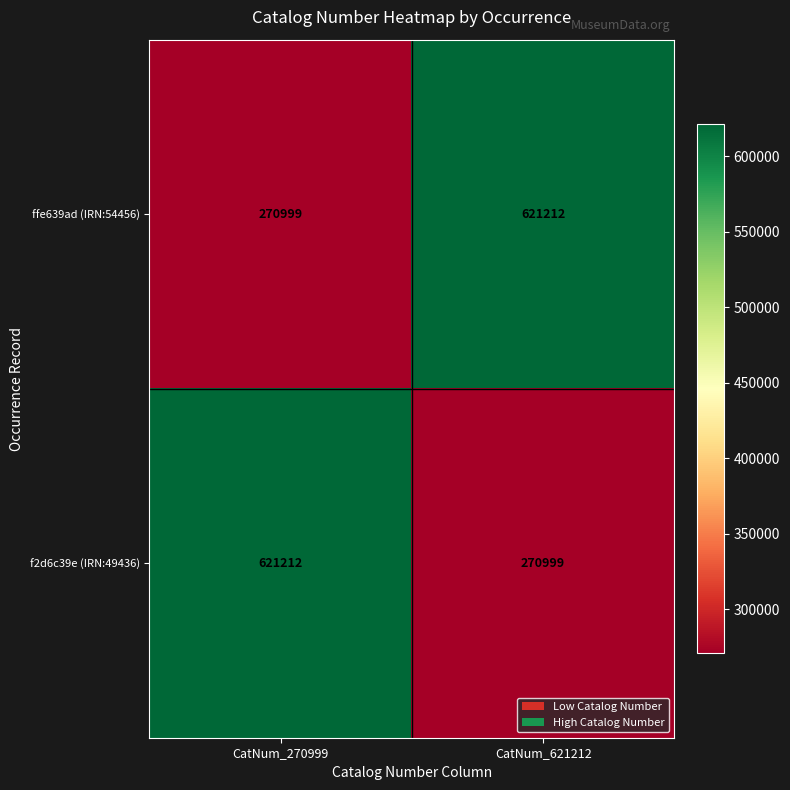

What is the total value across all series at CatNum_621212?

892211